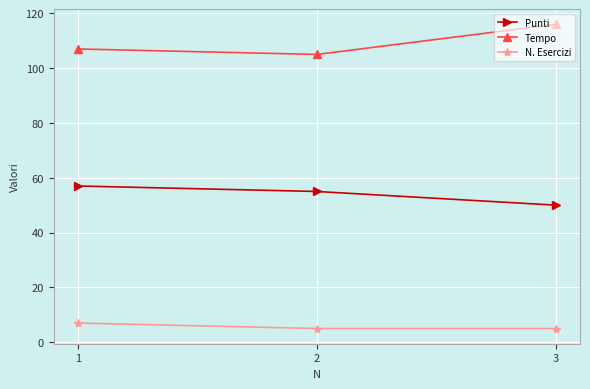

At how many categories does at least one series exceed 13?

3